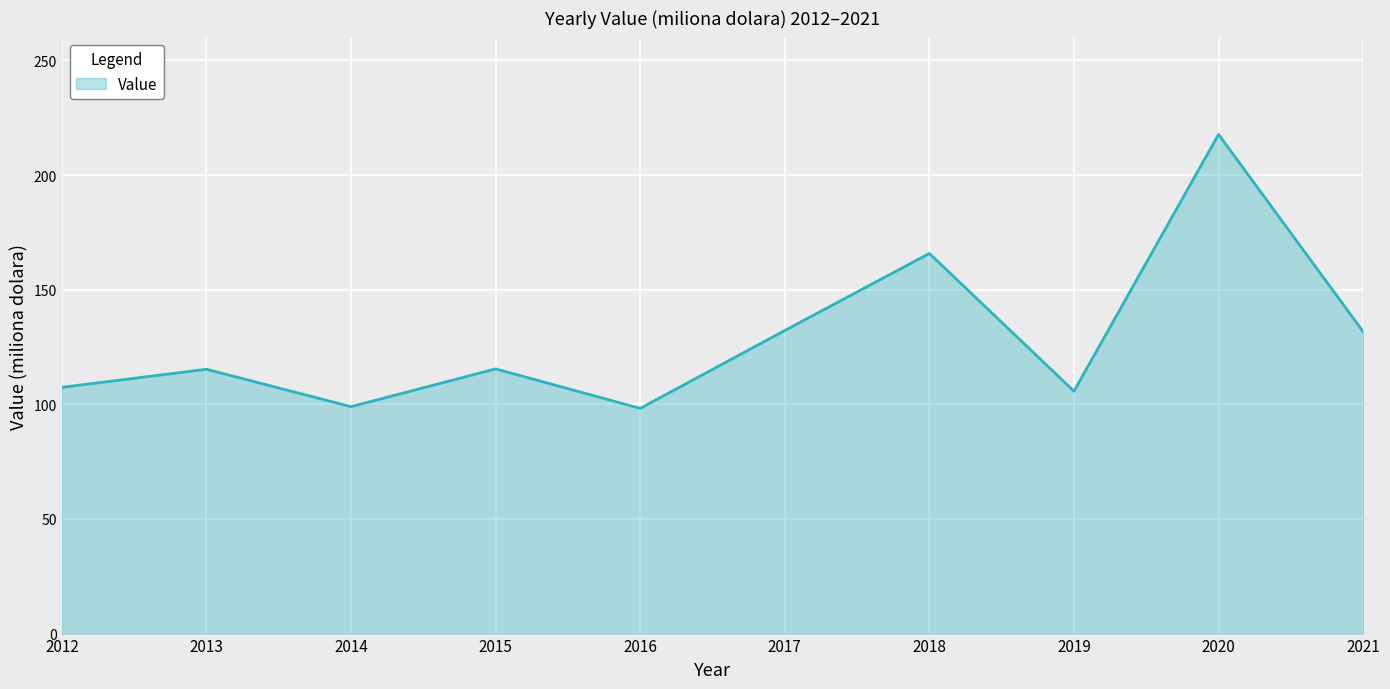

What is the difference between the values at 2014 and 2021?

32.7